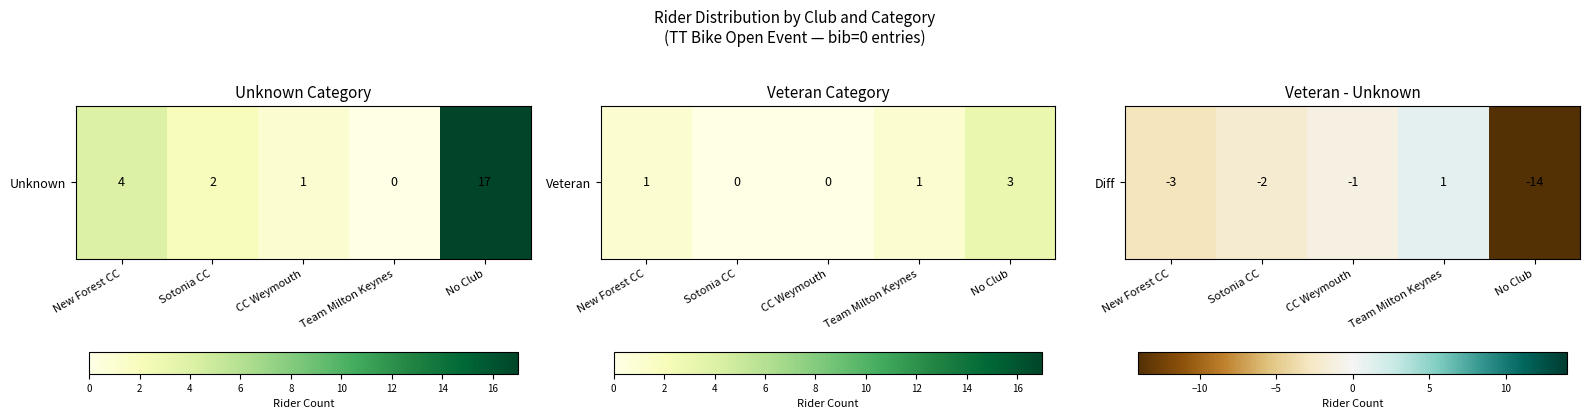

Where is the data nearest to the value -6?

New Forest CC